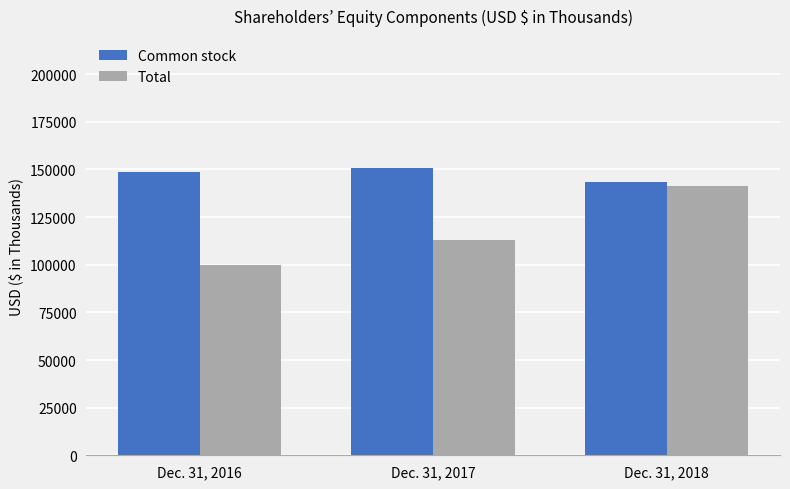

What is the approximate value of Total at Dec. 31, 2016?

99719